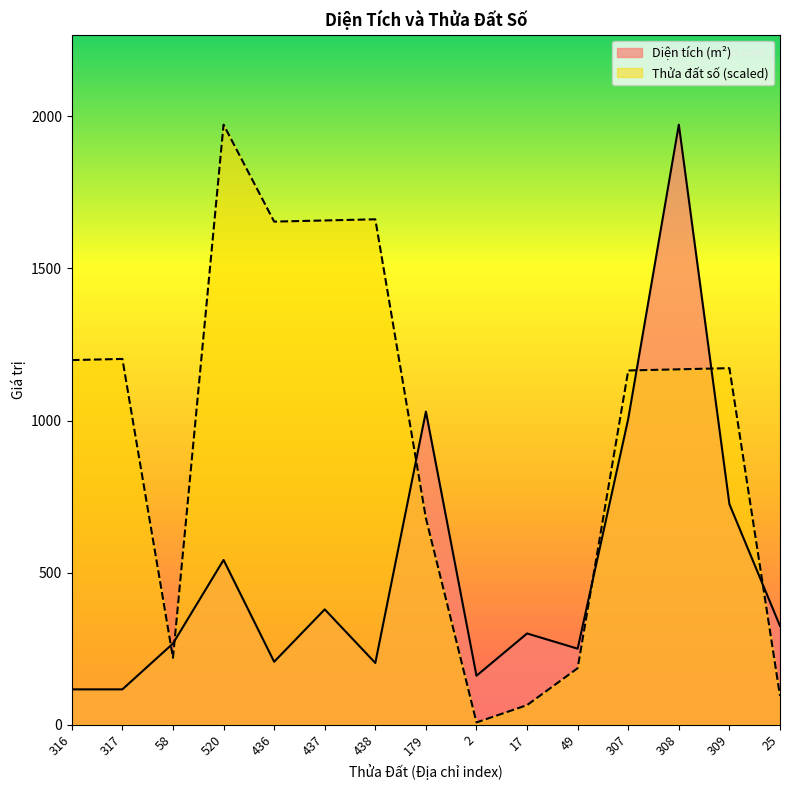

Which series has the widest spread of values?

Thửa đất số (scaled)